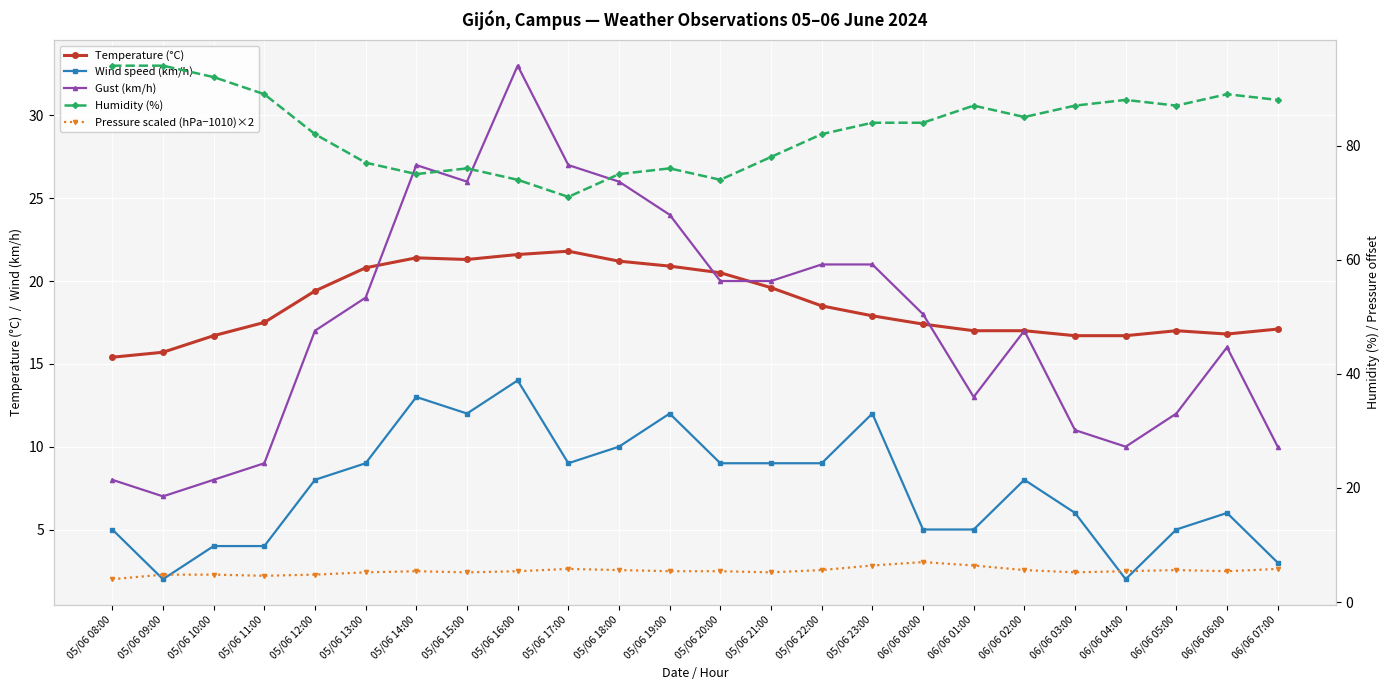

What is the sum of all Gust (km/h) values?

420.0